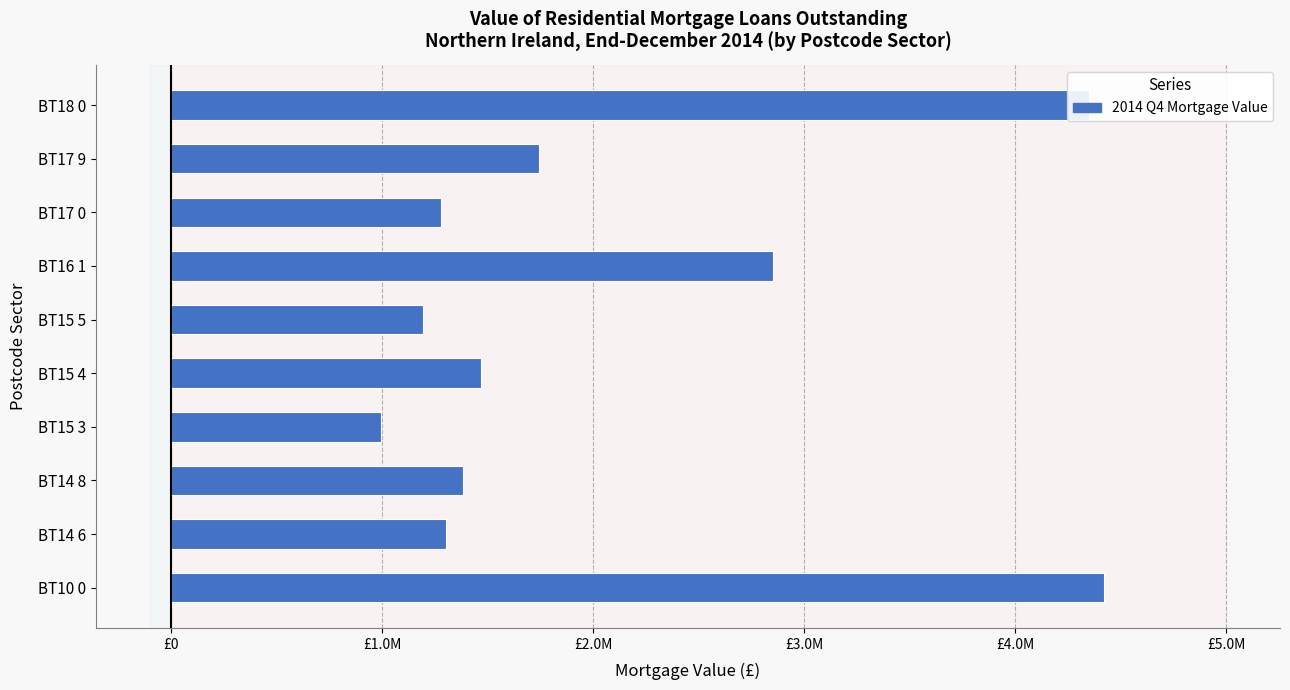

What is the difference between the maximum and second lowest values?

3224928.8